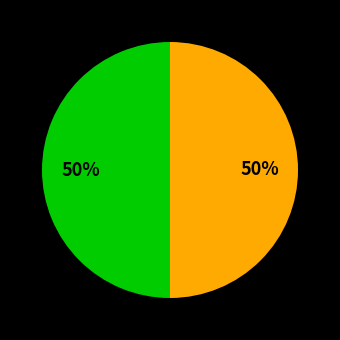

To the nearest percent, what is the average slice percentage?

50%